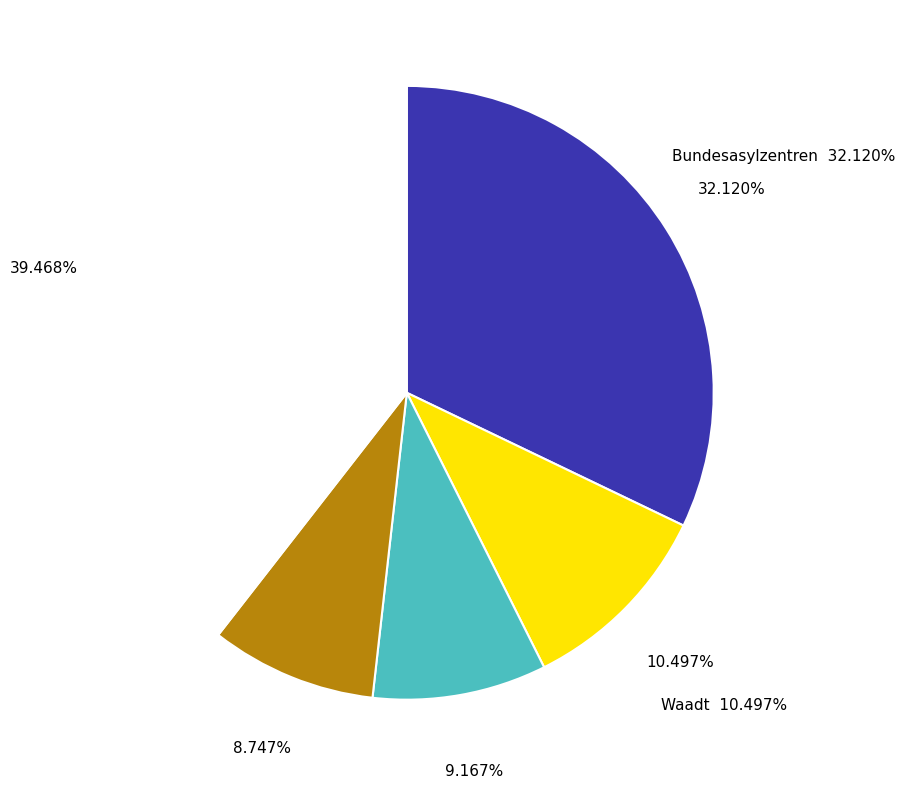

Does any single category account for the majority?

No